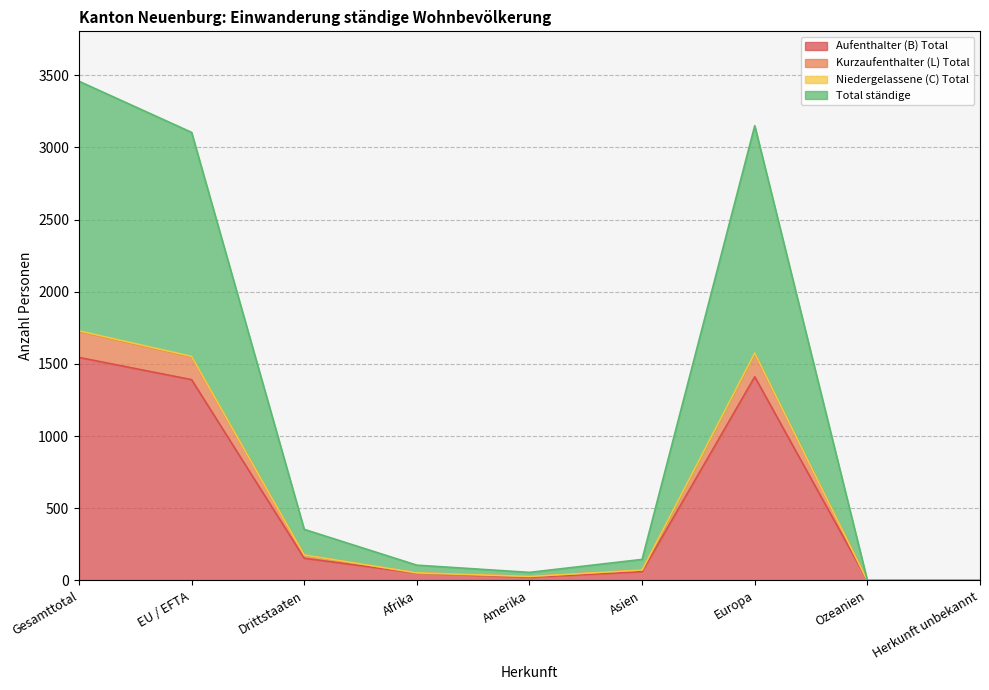

True or false: Niedergelassene (C) Total and Aufenthalter (B) Total cross at least once.

False